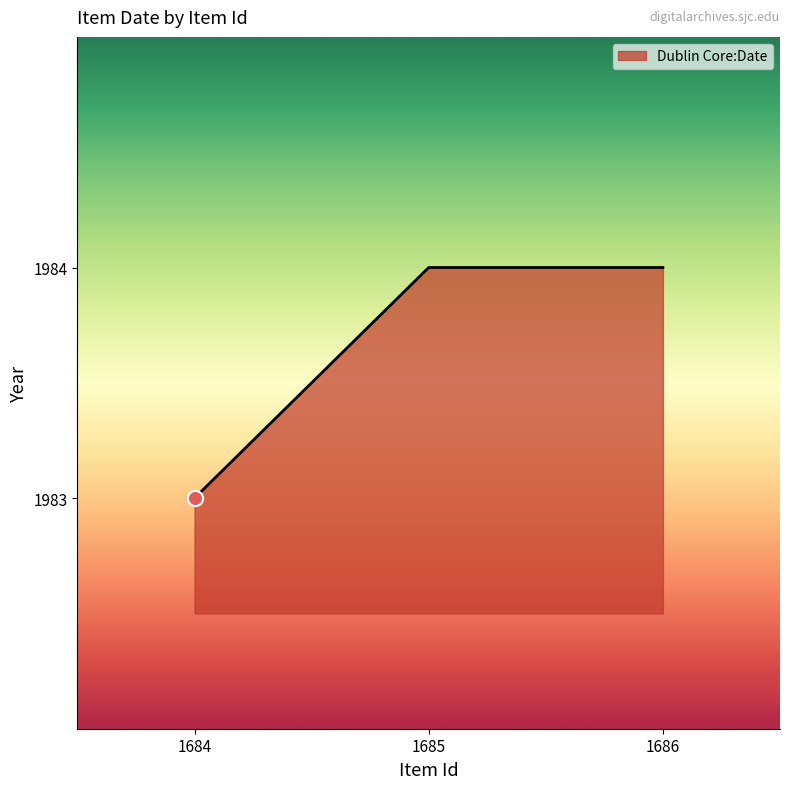

What is the change in value from 1684 to 1685?

+1